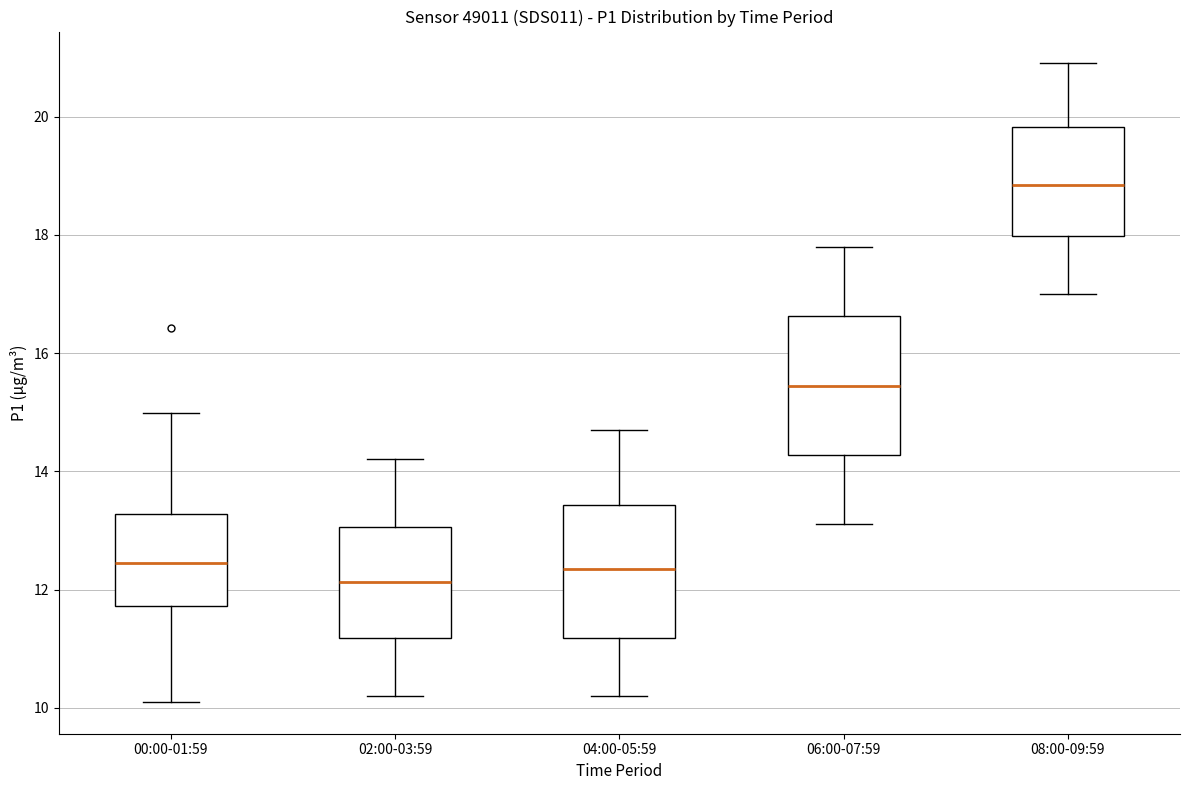

Where does the lower whisker of the box for 06:00-07:59 end on the y-axis? The values are not printed on the chart, so give them approximately, as read against the axis.

13.2